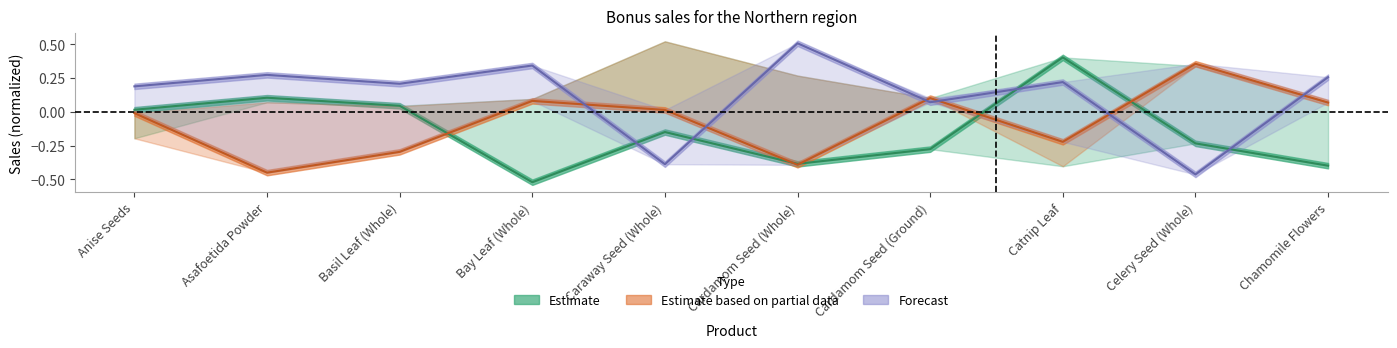

What is the highest value of the Estimate series?

0.4